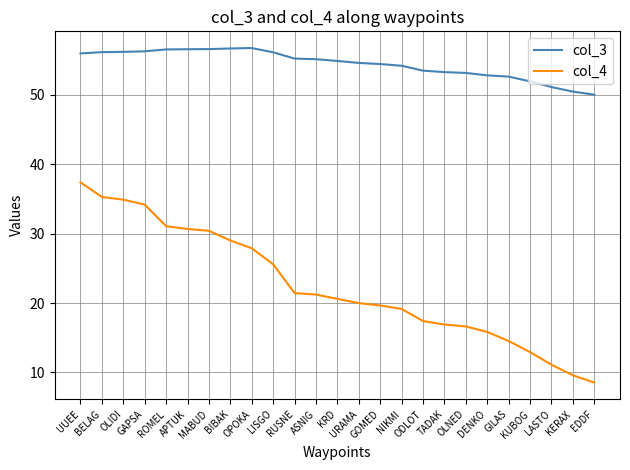

Rank the series by their average value, from lowest to highest.

col_4, col_3